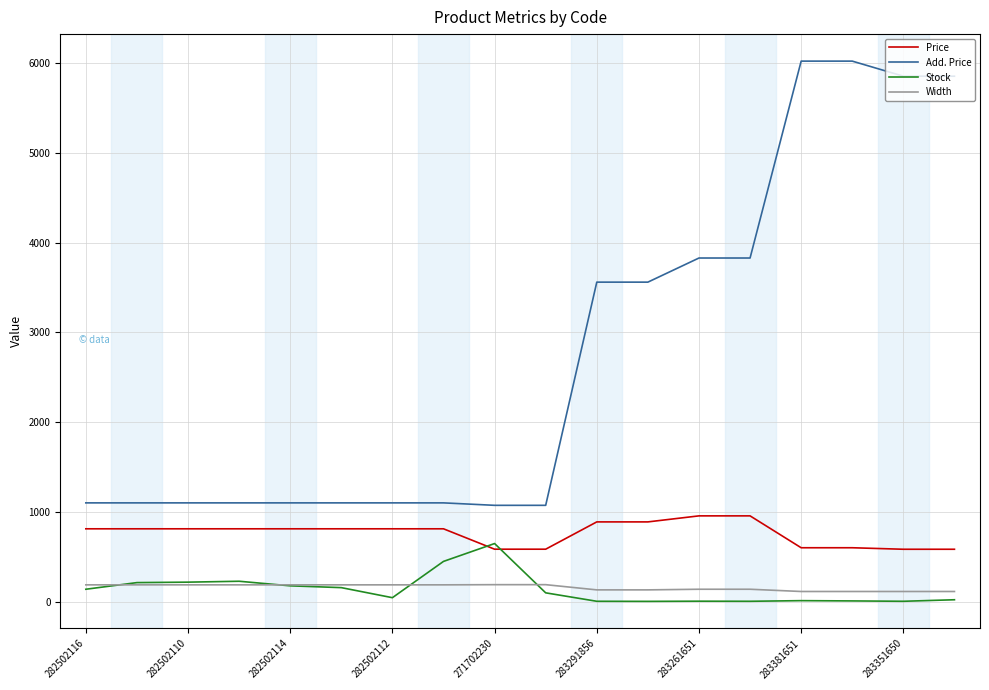

Rank the series by their maximum value, from highest to lowest.

Add. Price, Price, Stock, Width